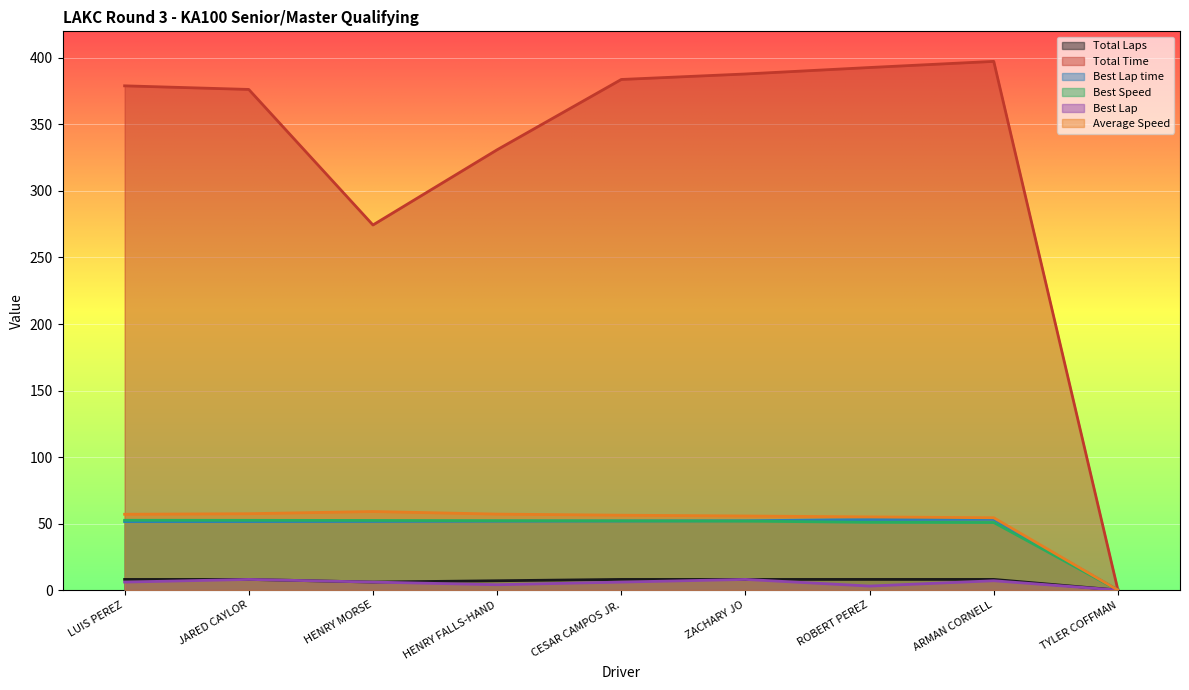

Which series changed the most between HENRY MORSE and ROBERT PEREZ?

Total Time